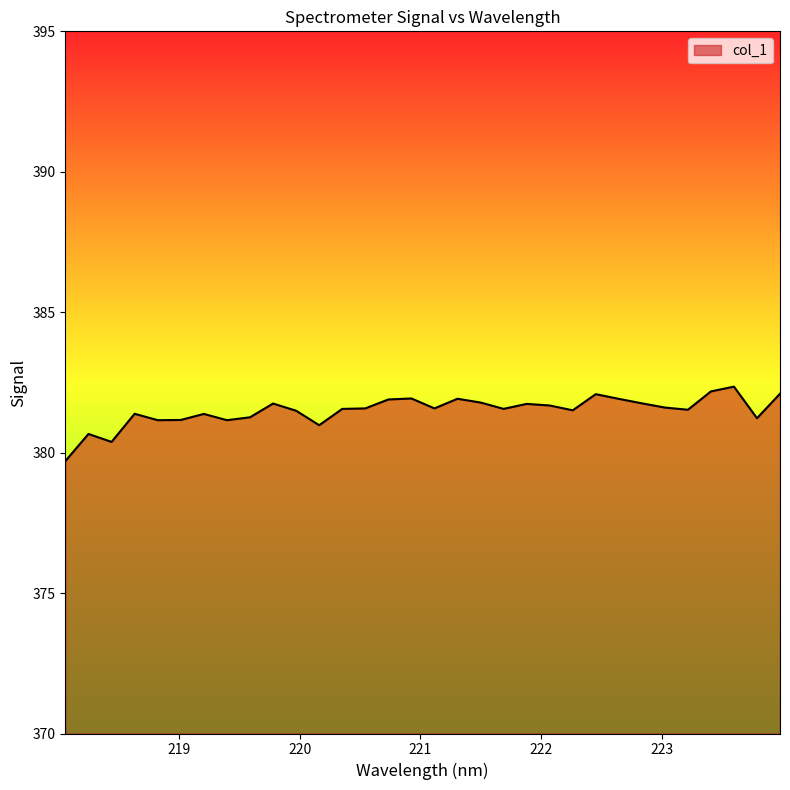

What is the smallest value displayed?

379.7